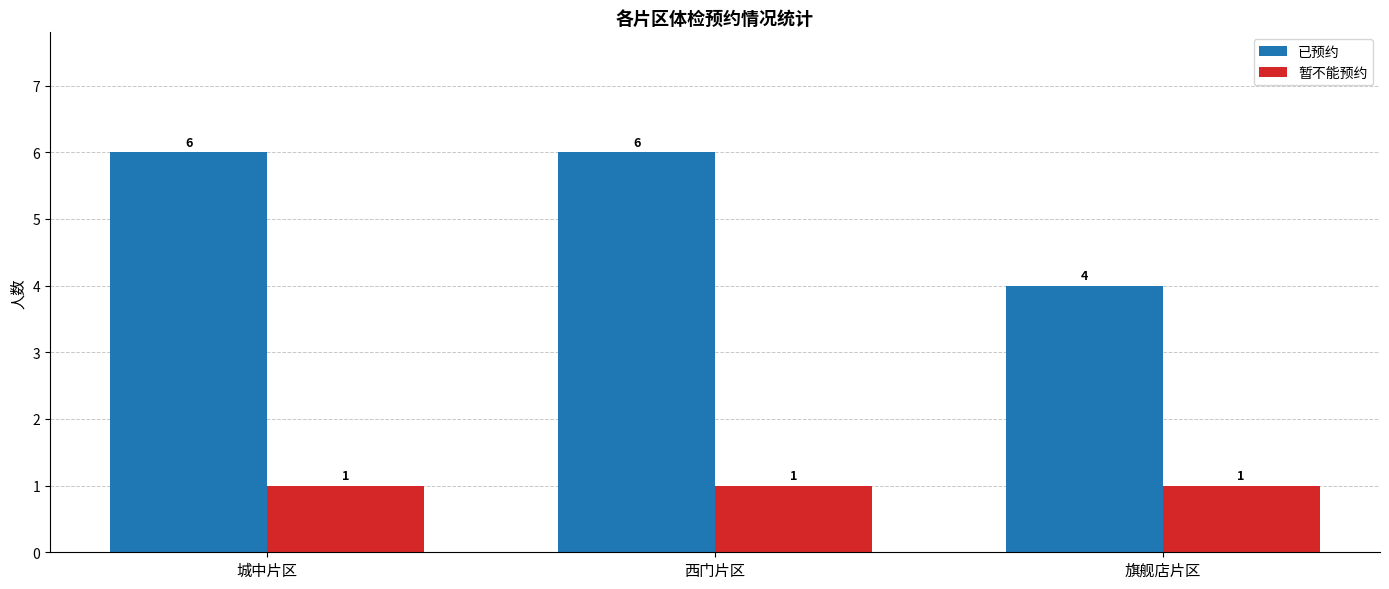

Reading left to right, list all the values displayed in this chart.

已预约: 城中片区=6	西门片区=6	旗舰店片区=4
暂不能预约: 城中片区=1	西门片区=1	旗舰店片区=1